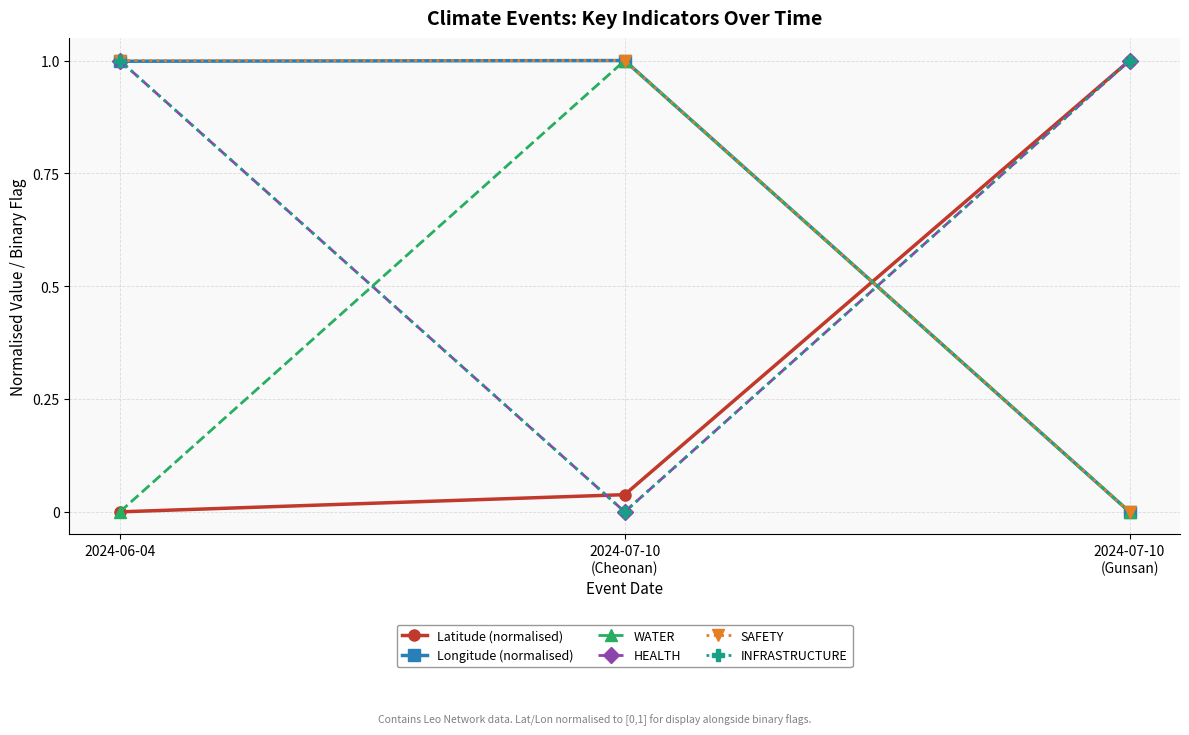

What is the average value of the SAFETY series?

0.7